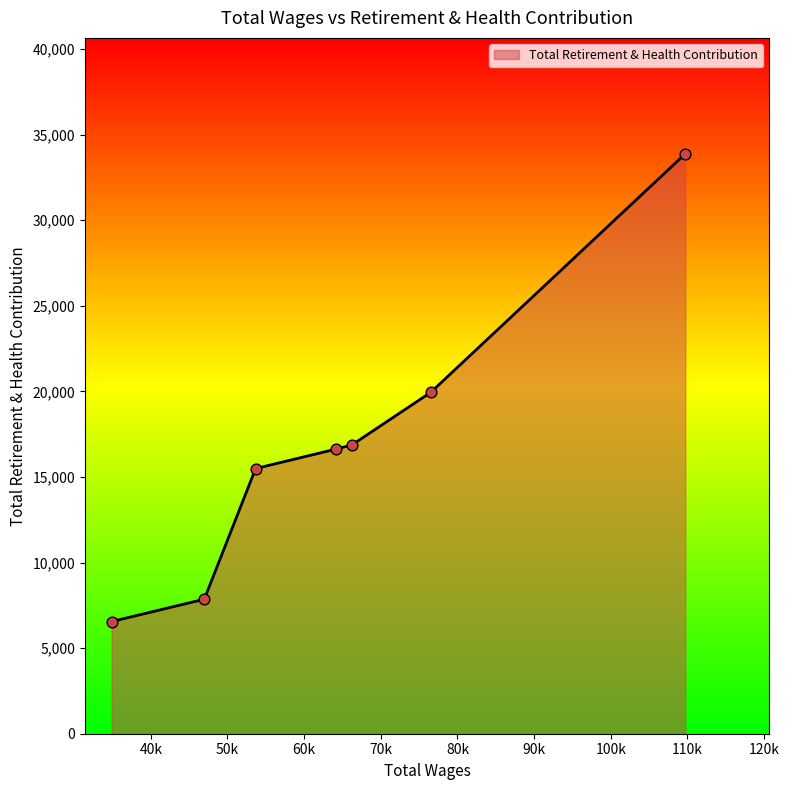

True or false: there are more than 1 points higher than both neighbors.

False